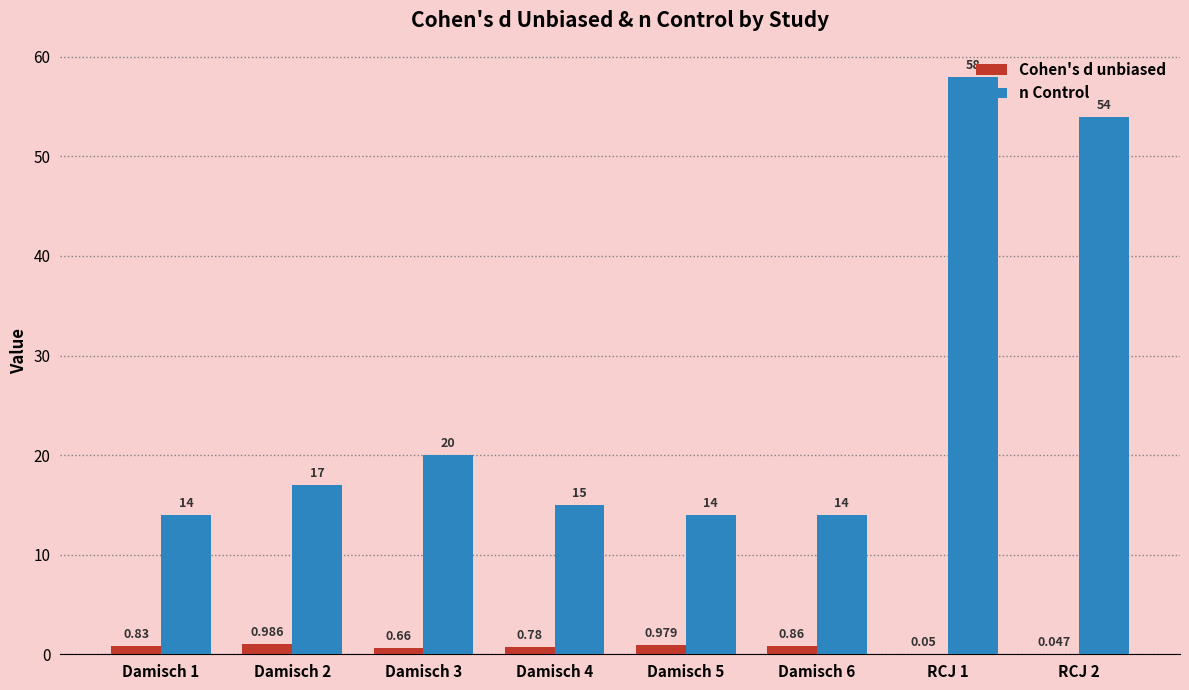

Which series changed the most between Damisch 1 and Damisch 2?

n Control